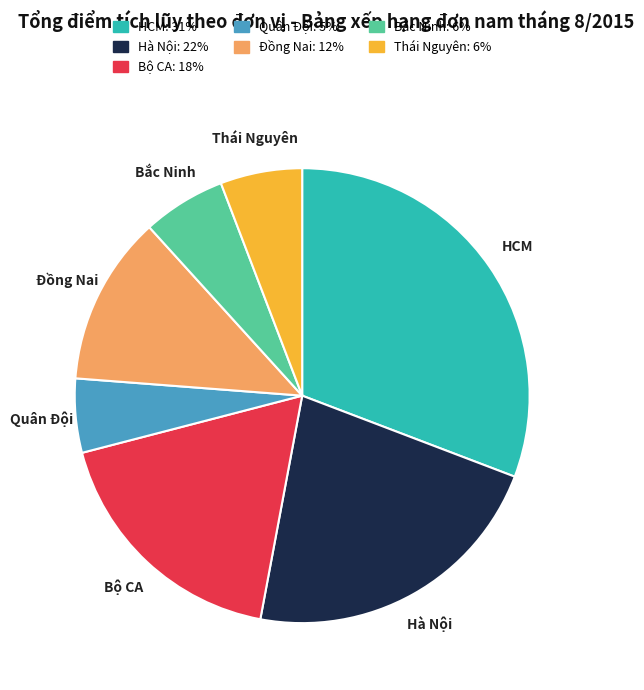

Approximately how many times larger is the value at Bộ CA compared to Hà Nội?

0.8